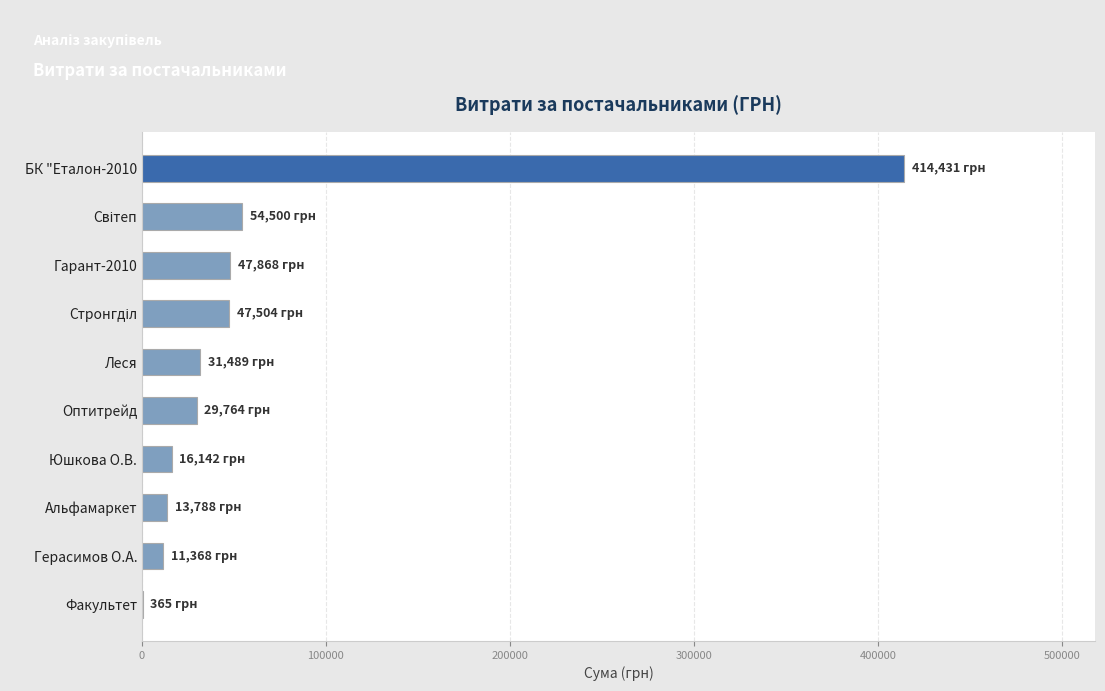

The value at БК "Еталон-2010 is 414430.6. True or false?

True